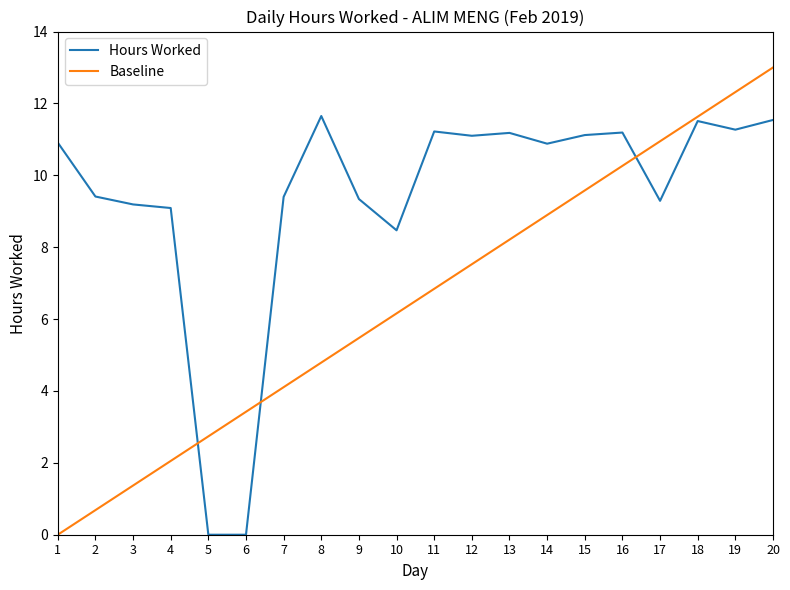

List the labels in order of value, largest first.

8, 20, 18, 19, 11, 16, 13, 15, 12, 1, 14, 2, 7, 9, 17, 3, 4, 10, 5, 6